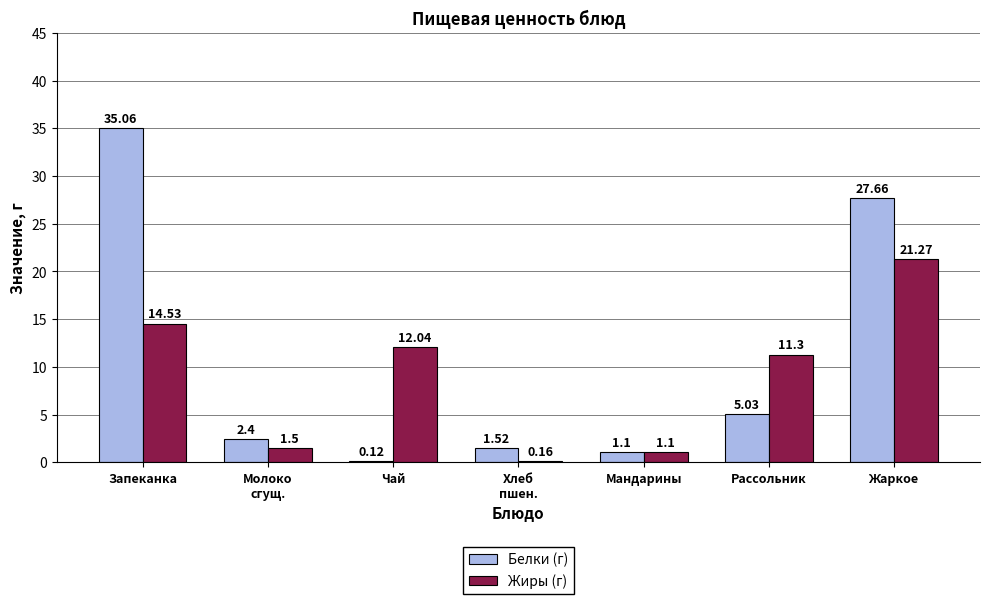

At which label does Жиры (г) first exceed 11?

Запеканка